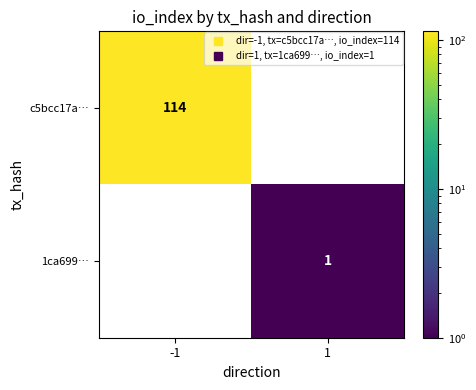

How many series are shown in this chart?

2